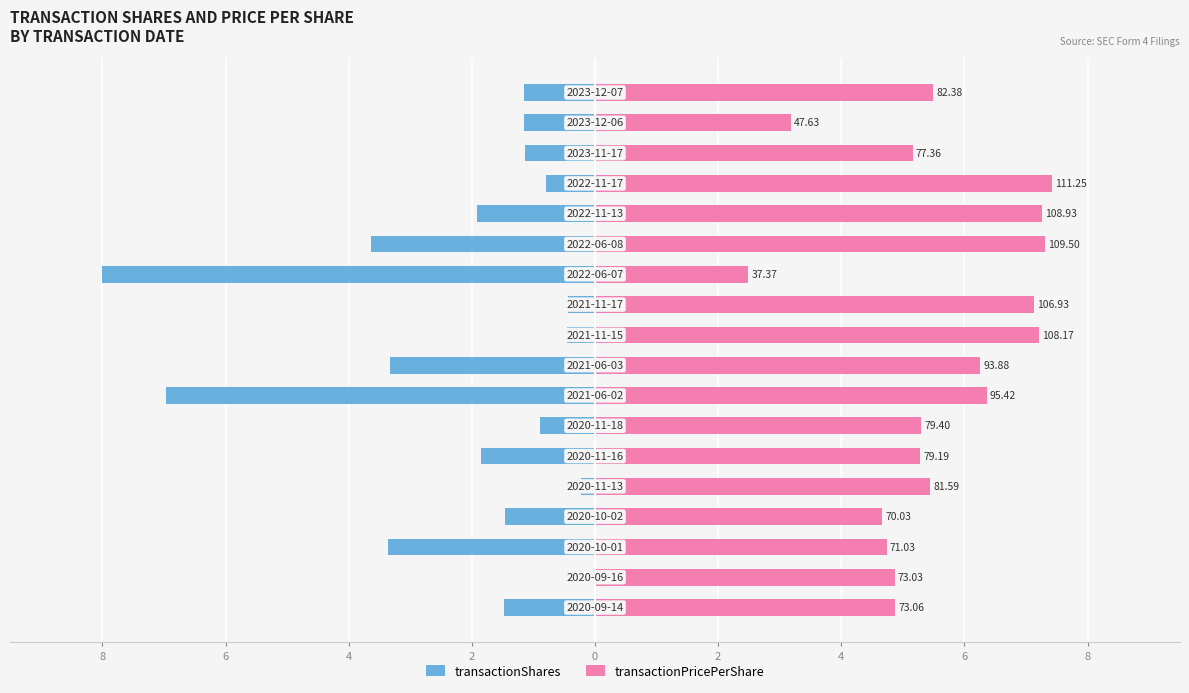

What are all the series names shown in the legend?

transactionShares, transactionPricePerShare